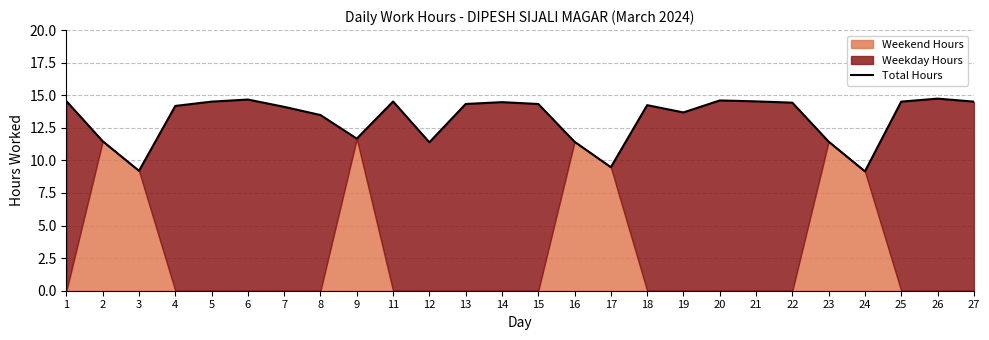

At which label is the value closest to 11?

12